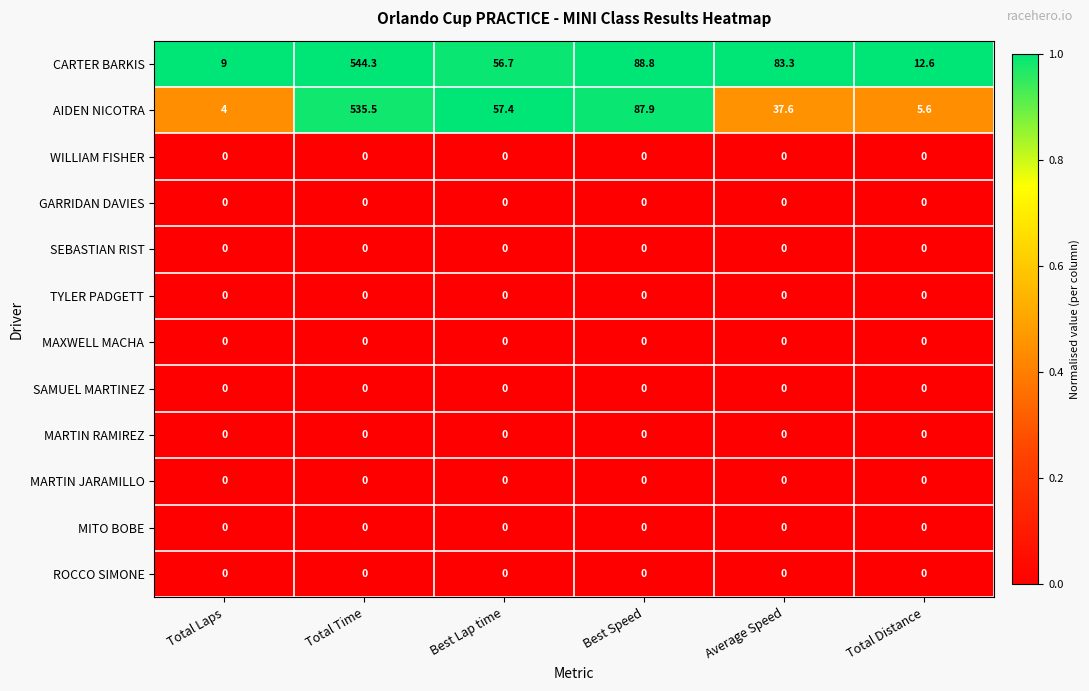

Which series changed the most between Total Time and Best Speed?

CARTER BARKIS